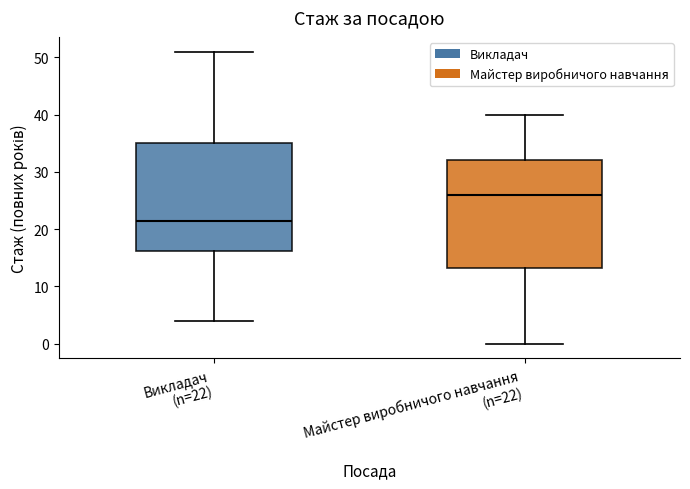

Reading left to right, read every box against the y-axis: the position of its median line, the range the box covers, and the ends of its whiskers. The values are not printed on the chart, so give them approximately, as read against the axis.

Викладач (n=22): median 22, box 16 to 35, whiskers 4 to 51
Майстер виробничого навчання (n=22): median 26, box 13 to 32, whiskers 0 to 40